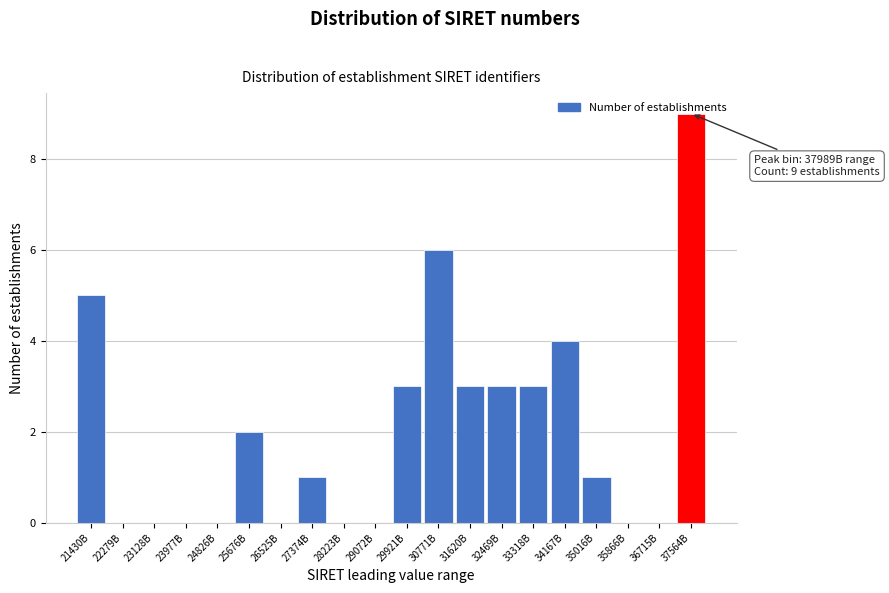

What is the ratio of the value at 37564B to the value at 33318B?

3.0